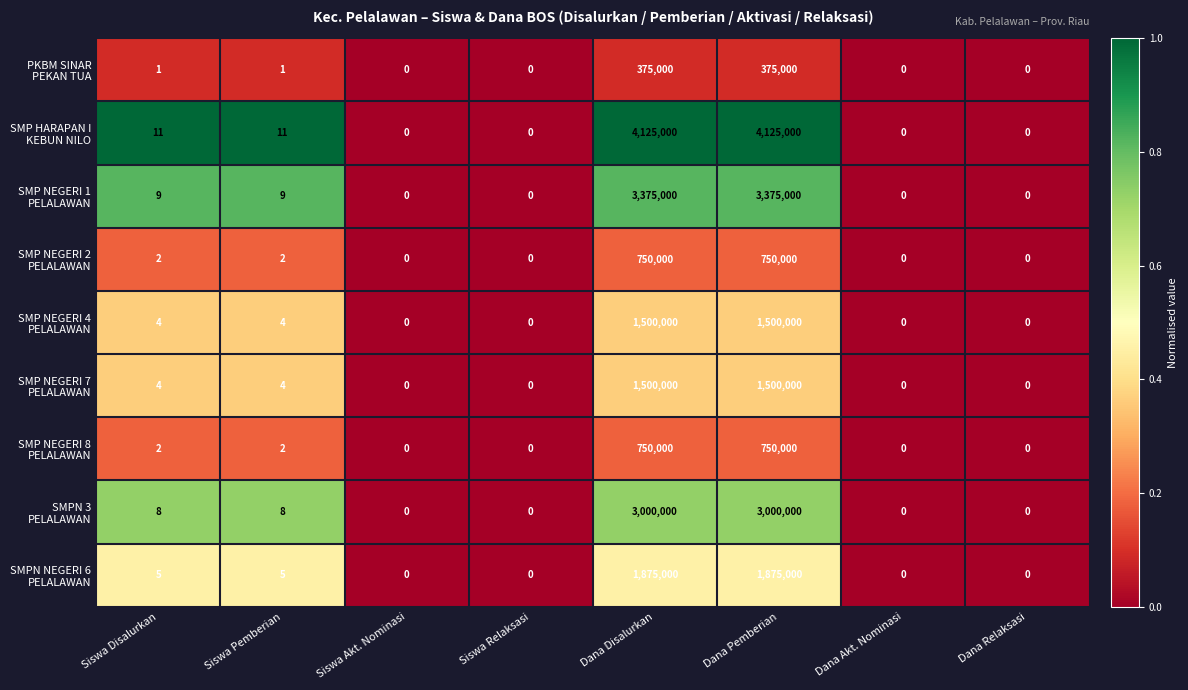

What is the spread (max minus min) of values at Siswa Disalurkan?

10